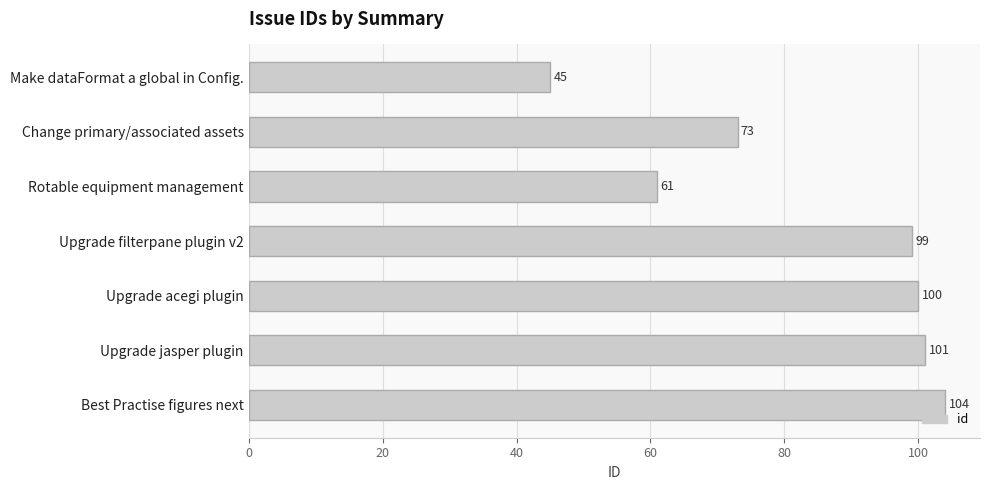

At which category does the chart reach its peak across all series?

Best Practise figures next